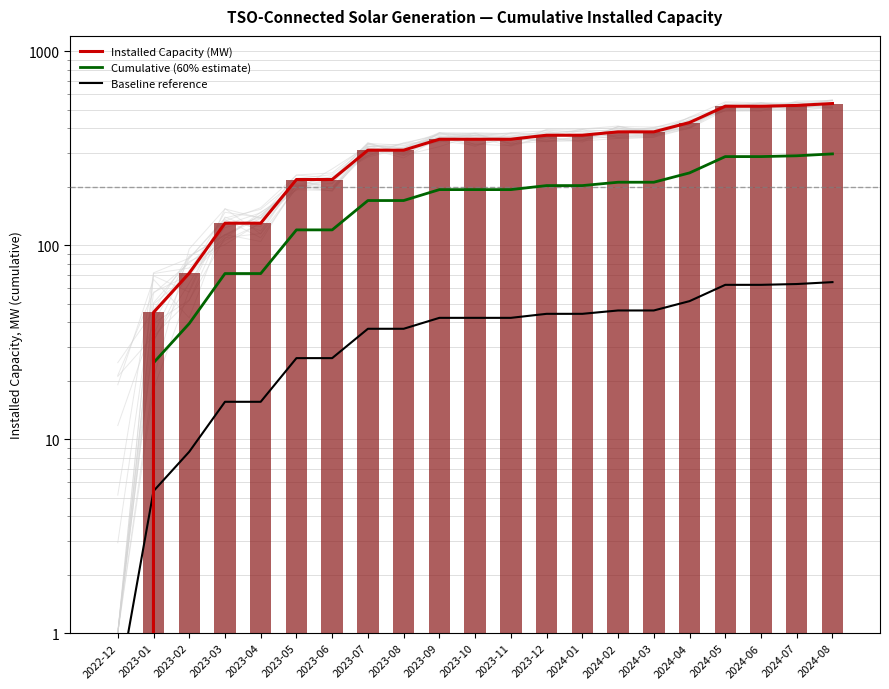

At how many categories does at least one series exceed 274?

14